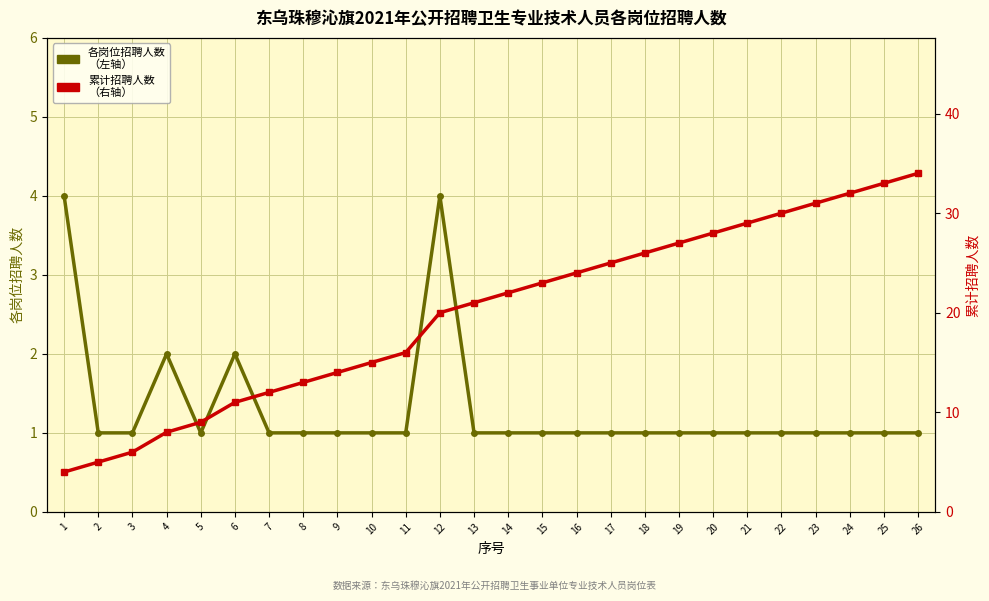

At which label does 累计招聘人数（右轴） reach its minimum?

1